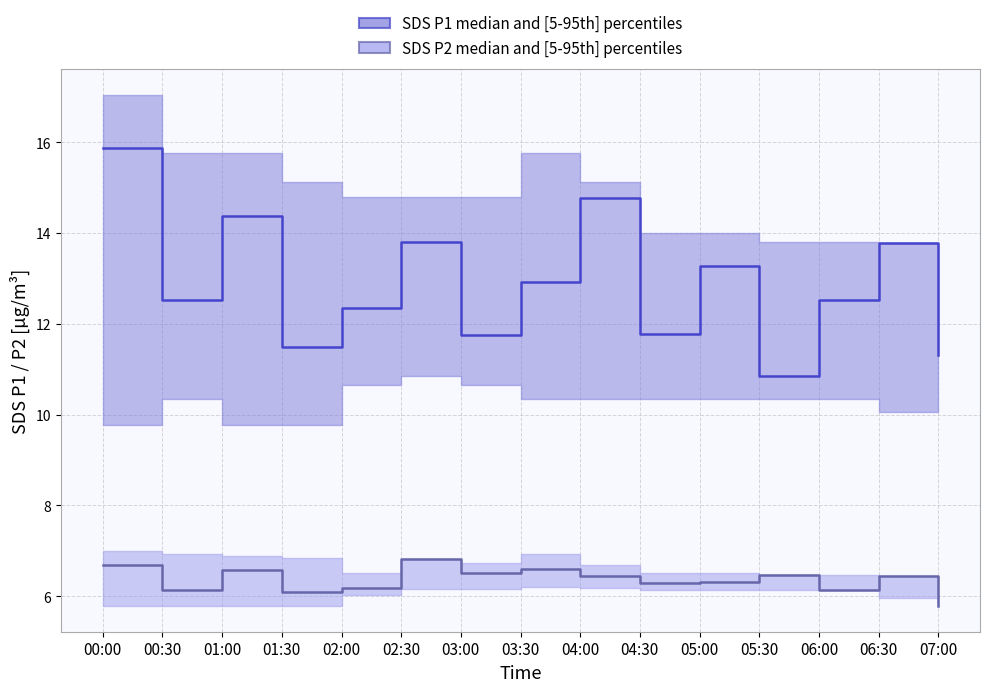

True or false: SDS P2 median has more than 0 points higher than both neighbors.

True